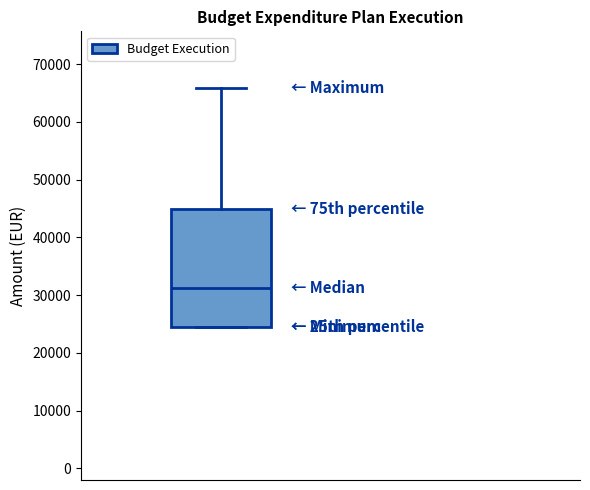

Read this box plot against the y-axis: the position of the median line, the range covered by the box, and the ends of both whiskers. The values are not printed on the chart, so give them approximately, as read against the axis.

median 31000, box 24000 to 45000, whiskers 24000 to 66000